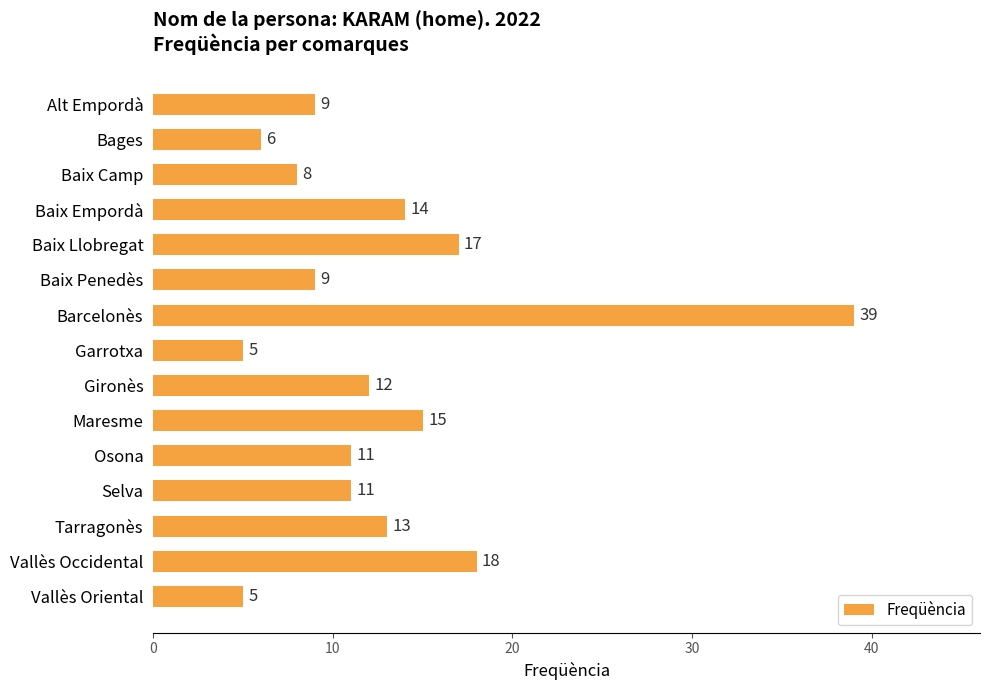

What is the difference between the second highest and second lowest values?

13